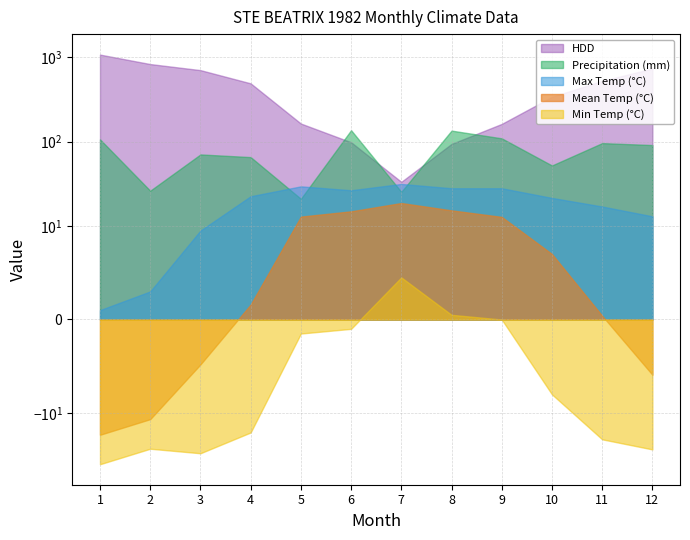

Reading right to left, list all the values displayed in this chart.

Tm: -5.9	0.4	7.0	12.8	15.3	18.7	14.9	12.9	1.6	-4.8	-11.8	-18.1
Tx: 13.0	17.0	21.5	28.0	28.0	31.5	26.5	29.5	22.5	9.5	3.0	1.0
Tn: -27.0	-20.5	-8.0	0.0	0.5	4.5	-1.0	-1.5	-17.0	-30.0	-26.5	-40.5
P: 91.2	96.2	52.2	109.6	135.4	25.4	137.0	21.0	65.6	70.6	26.2	106.6
HDD: 739.5	527.3	340.9	162.7	94.1	33.4	98.5	164.3	493.0	707.5	835.3	1081.8